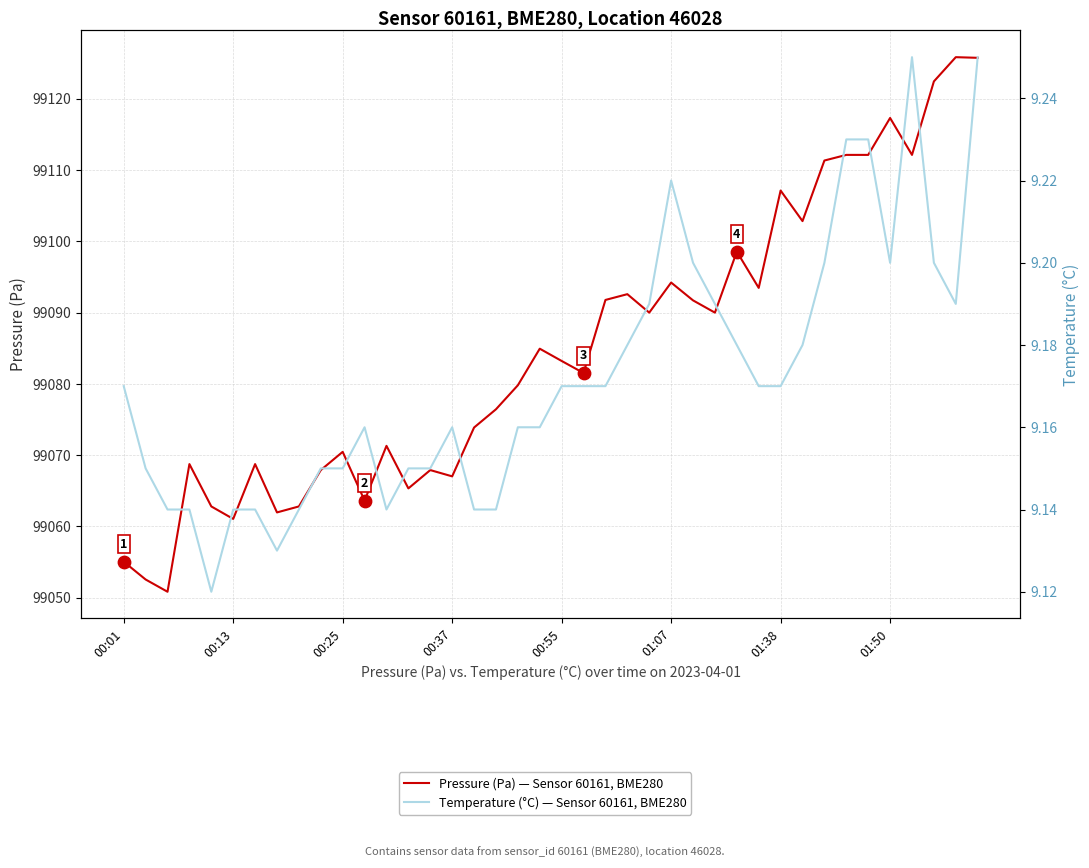

Is the value of Pressure (Pa) — Sensor 60161, BME280 at 01:38 greater than the value of Temperature (°C) — Sensor 60161, BME280 at 01:50?

Yes